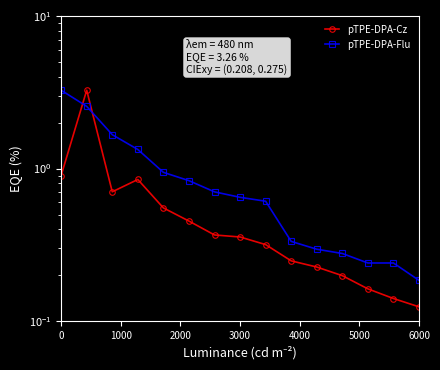

What is the minimum value for pTPE-DPA-Flu?

0.2